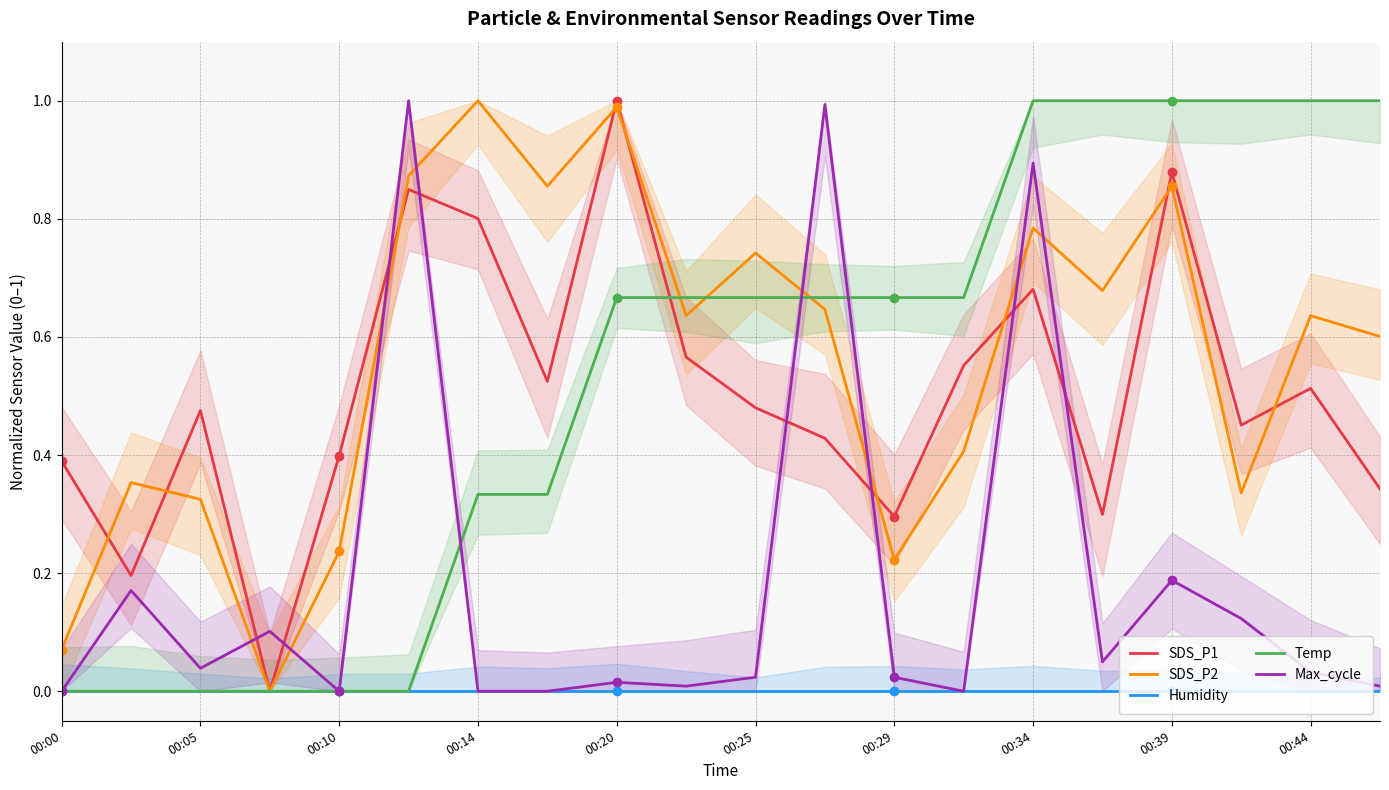

Reading left to right, transcribe all the data shown in this chart.

SDS_P1: 0.4	0.2	0.5	0.0	0.4	0.8	0.8	0.5	1.0	0.6	0.5	0.4	0.3	0.6	0.7	0.3	0.9	0.5	0.5	0.3
SDS_P2: 0.1	0.4	0.3	0.0	0.2	0.9	1.0	0.9	1.0	0.6	0.7	0.6	0.2	0.4	0.8	0.7	0.9	0.3	0.6	0.6
Humidity: 0.0	0.0	0.0	0.0	0.0	0.0	0.0	0.0	0.0	0.0	0.0	0.0	0.0	0.0	0.0	0.0	0.0	0.0	0.0	0.0
Temp: 0.0	0.0	0.0	0.0	0.0	0.0	0.3	0.3	0.7	0.7	0.7	0.7	0.7	0.7	1.0	1.0	1.0	1.0	1.0	1.0
Max_cycle: 0.0	0.2	0.0	0.1	0.0	1.0	0.0	0.0	0.0	0.0	0.0	1.0	0.0	0.0	0.9	0.0	0.2	0.1	0.0	0.0